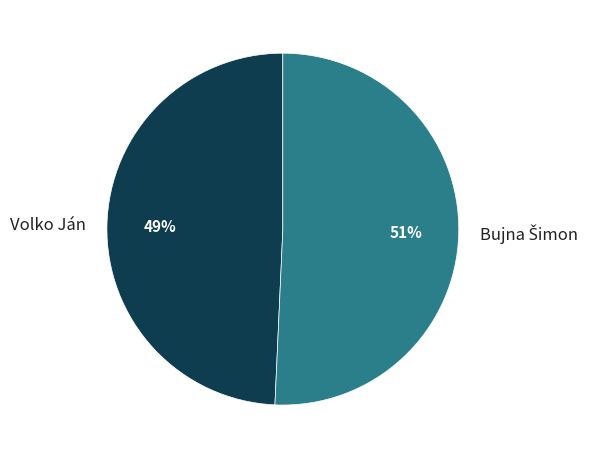

Does any single category account for the majority?

Yes